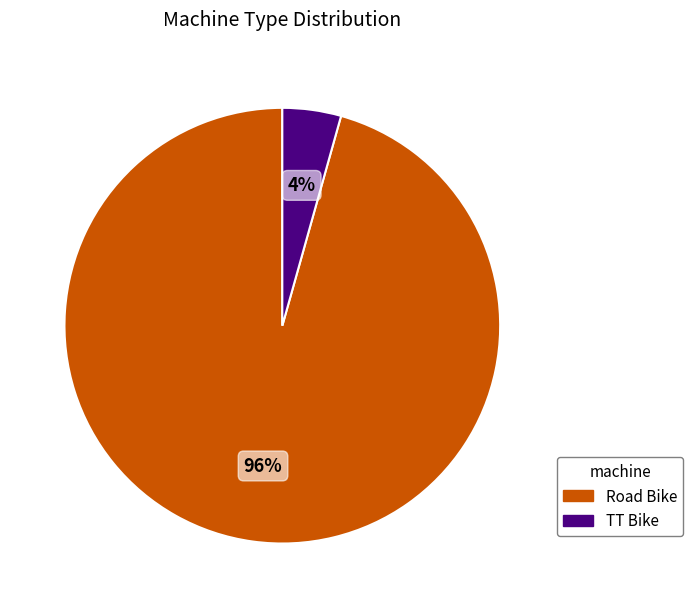

To the nearest percent, what portion does TT Bike represent?

4%